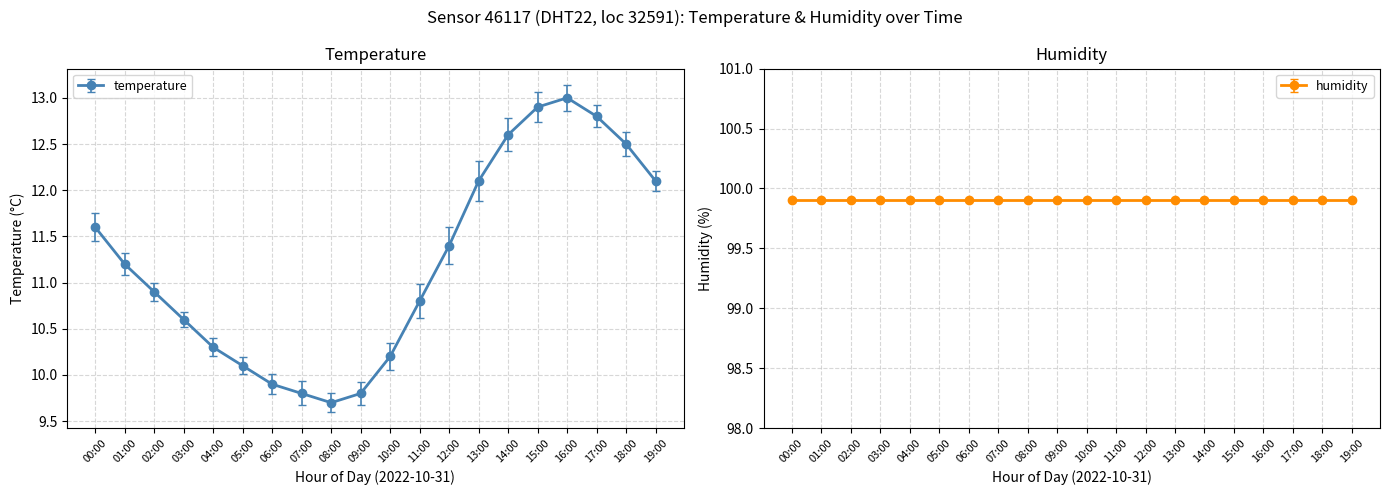

Reading right to left, list all the values displayed in this chart.

19:00=12.1	18:00=12.5	17:00=12.8	16:00=13.0	15:00=12.9	14:00=12.6	13:00=12.1	12:00=11.4	11:00=10.8	10:00=10.2	09:00=9.8	08:00=9.7	07:00=9.8	06:00=9.9	05:00=10.1	04:00=10.3	03:00=10.6	02:00=10.9	01:00=11.2	00:00=11.6